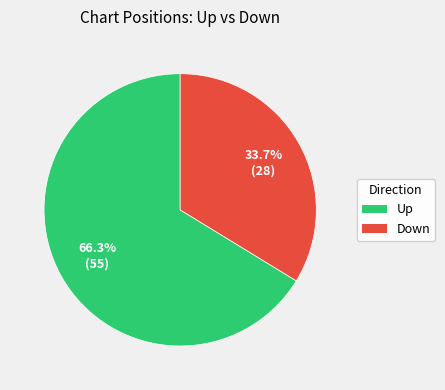

Which category has the biggest portion of the pie?

Up